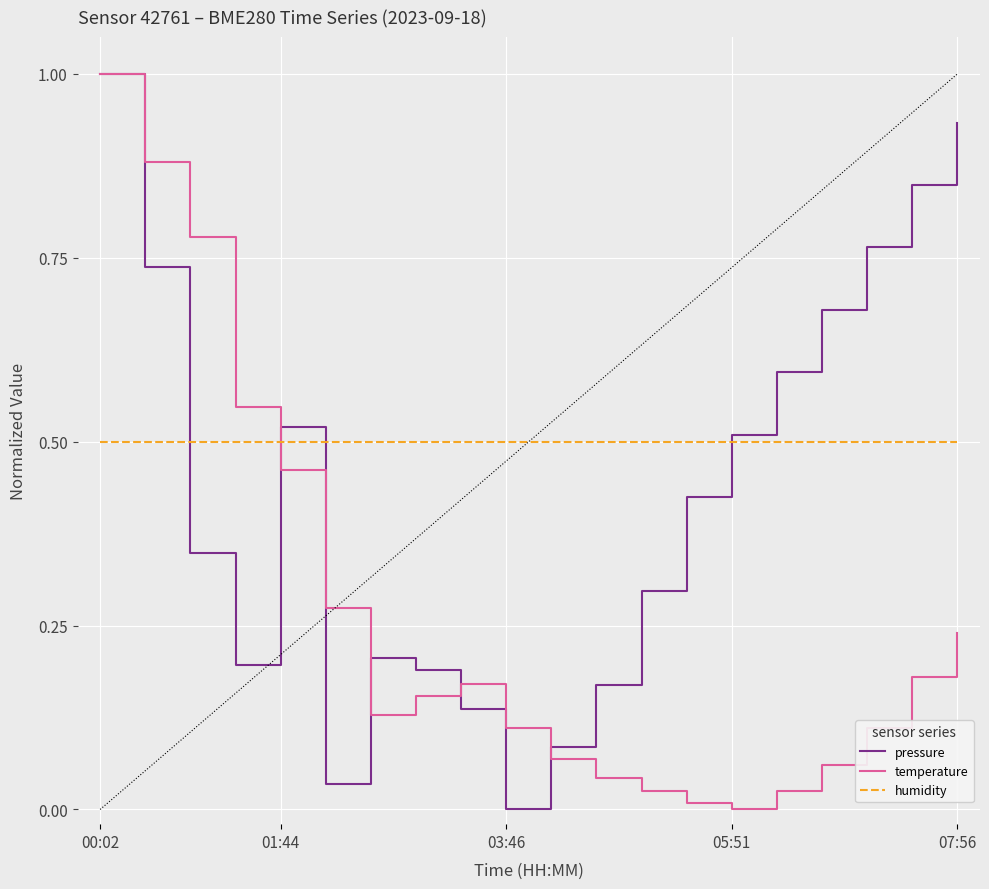

After their last crossing, which series has the higher values: pressure or temperature?

pressure